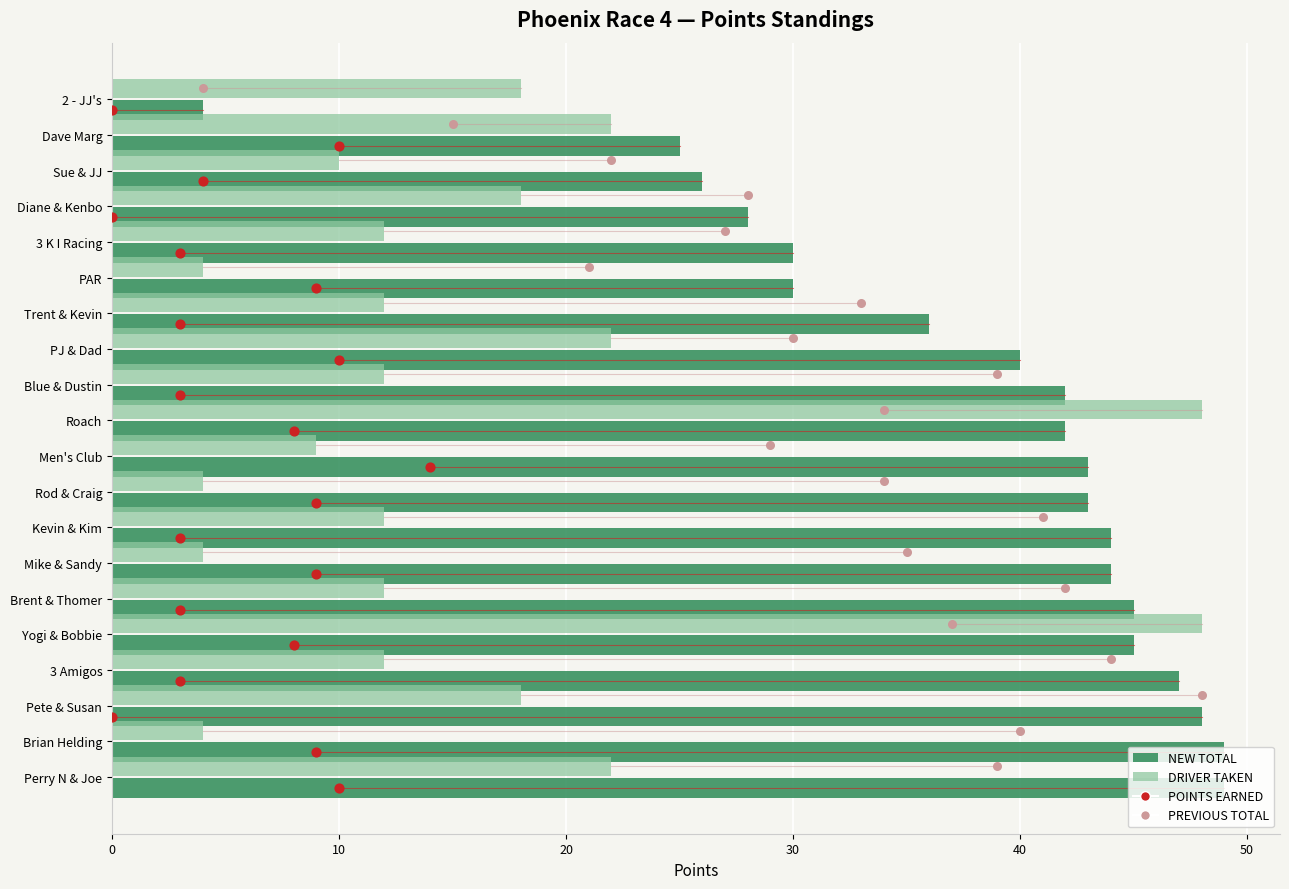

Which series has the largest total across all categories?

NEW TOTAL